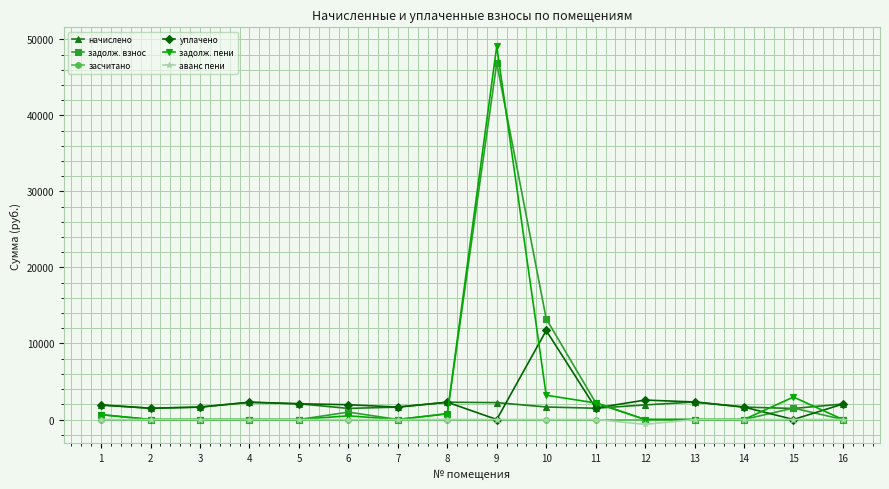

True or false: начислено and аванс пени intersect in this chart.

False